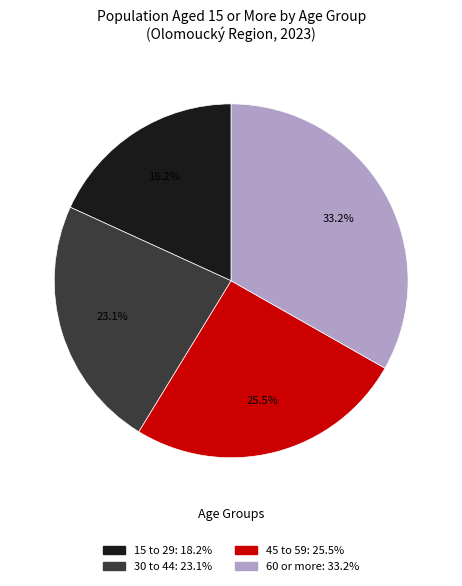

To the nearest percent, what percentage of the pie is 30 to 44?

23%